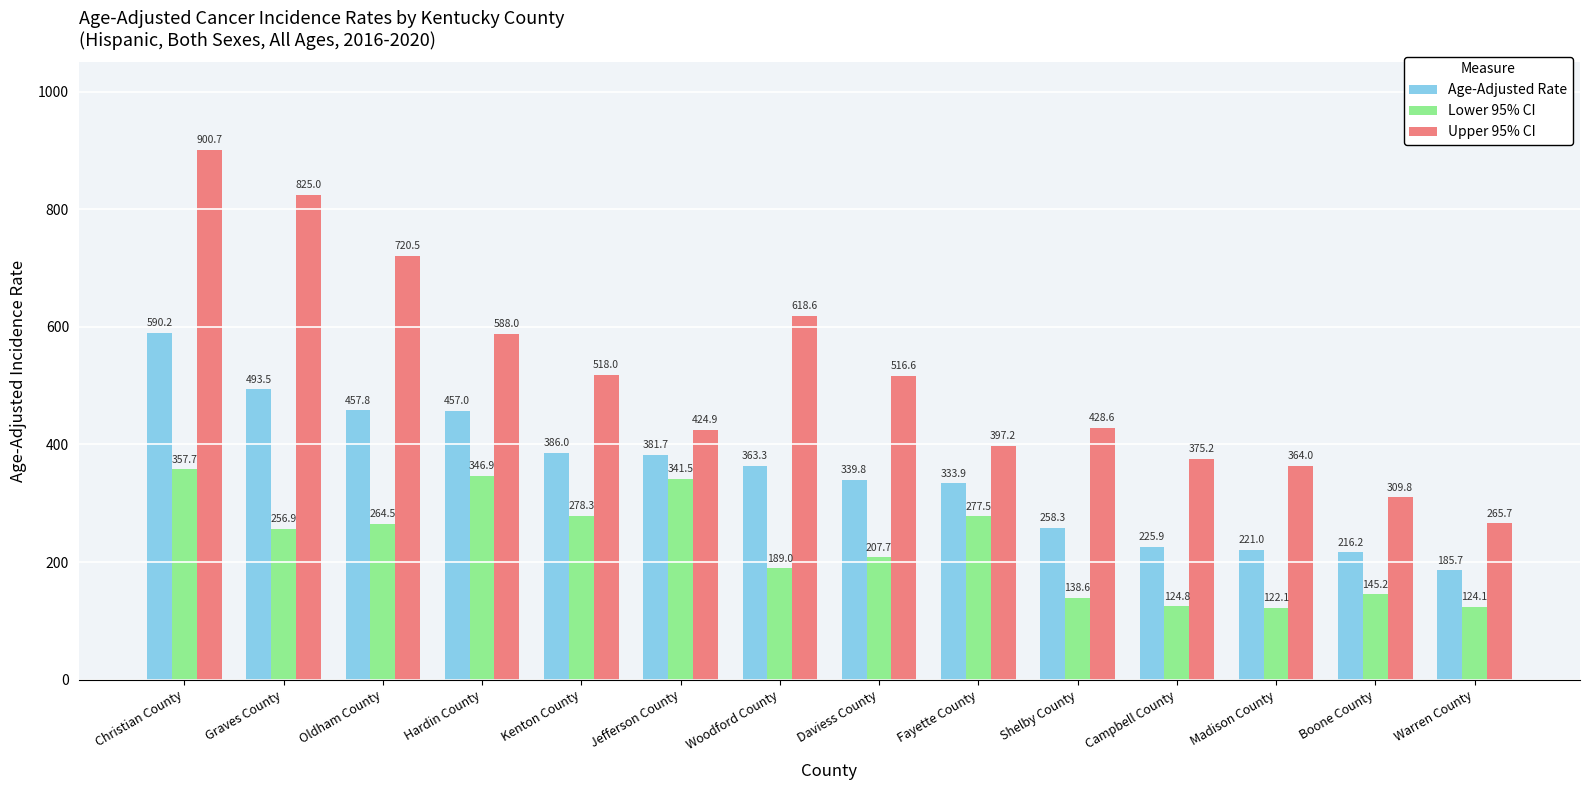

What is the spread (max minus min) of values at Shelby County?

290.0